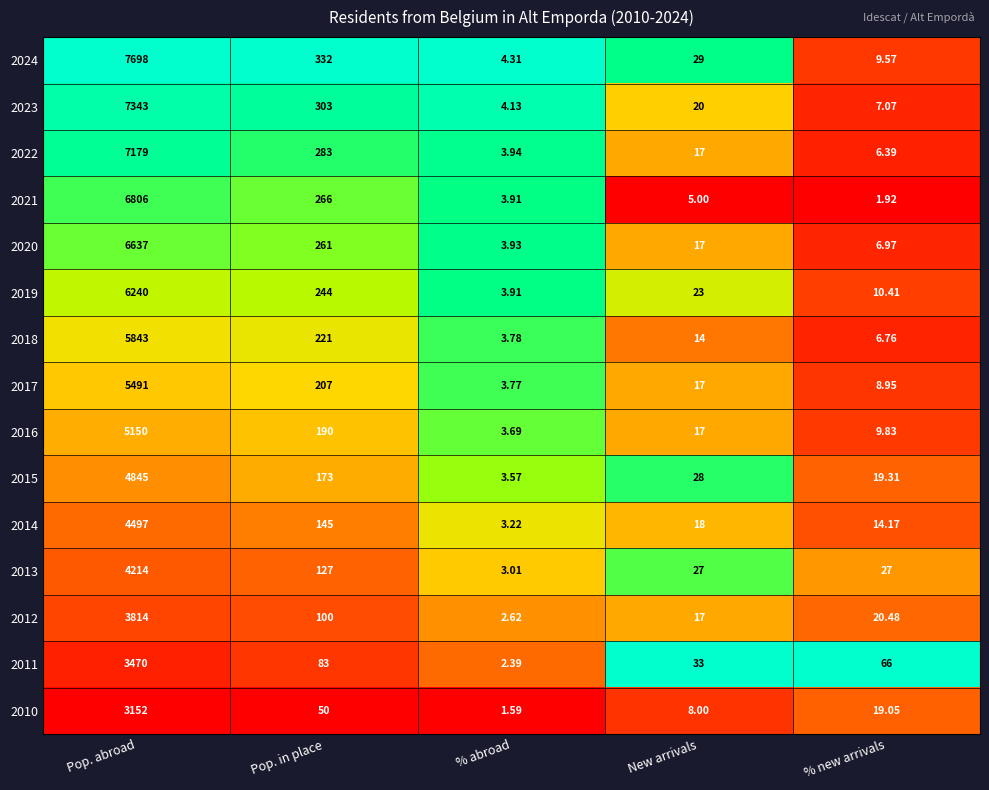

At which category is the sum across all series the highest?

Pop. abroad